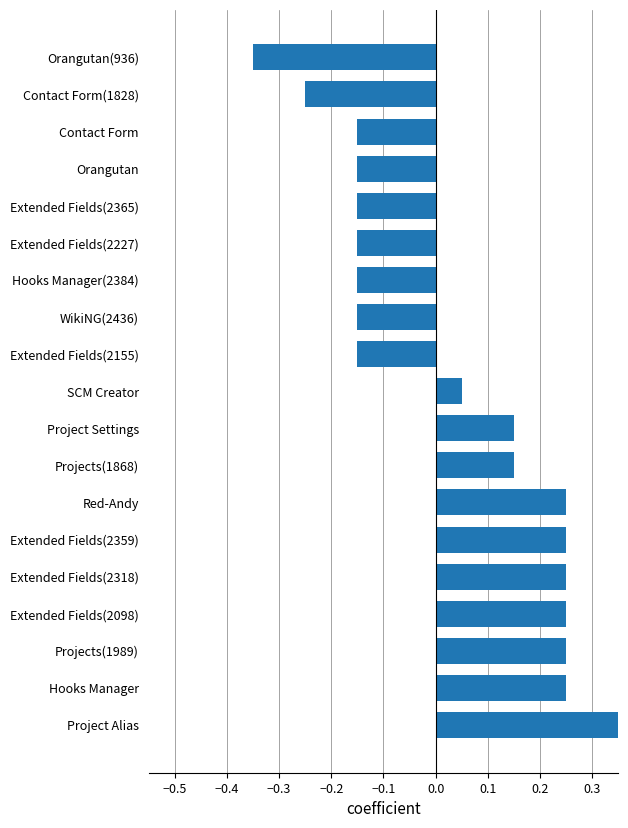

What is the difference between the maximum and minimum values?

0.7